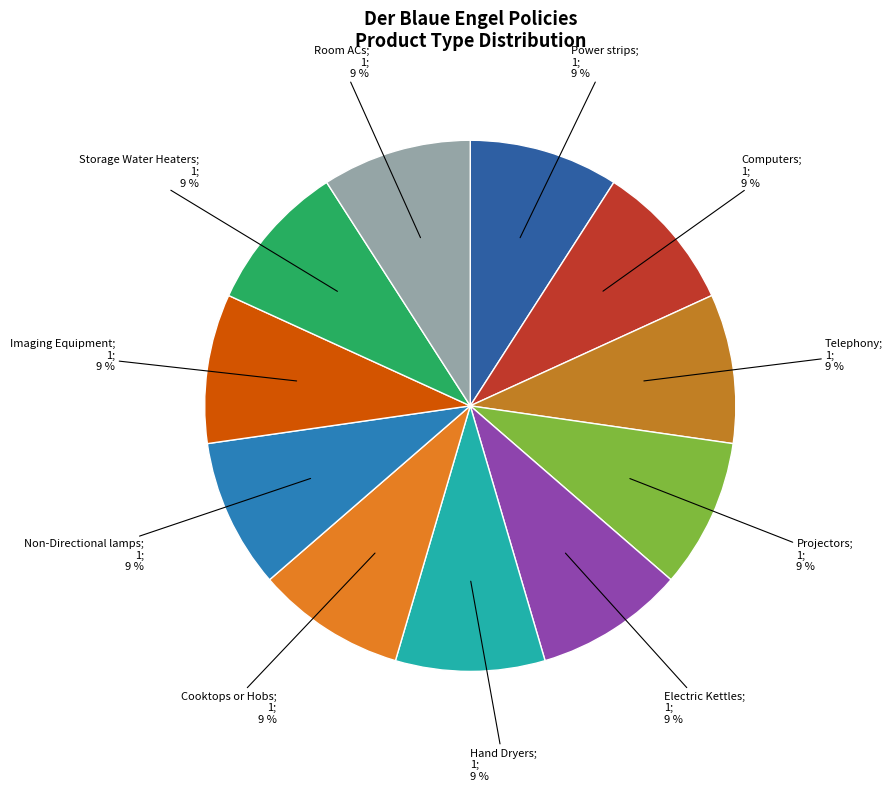

Does any single category account for the majority?

No